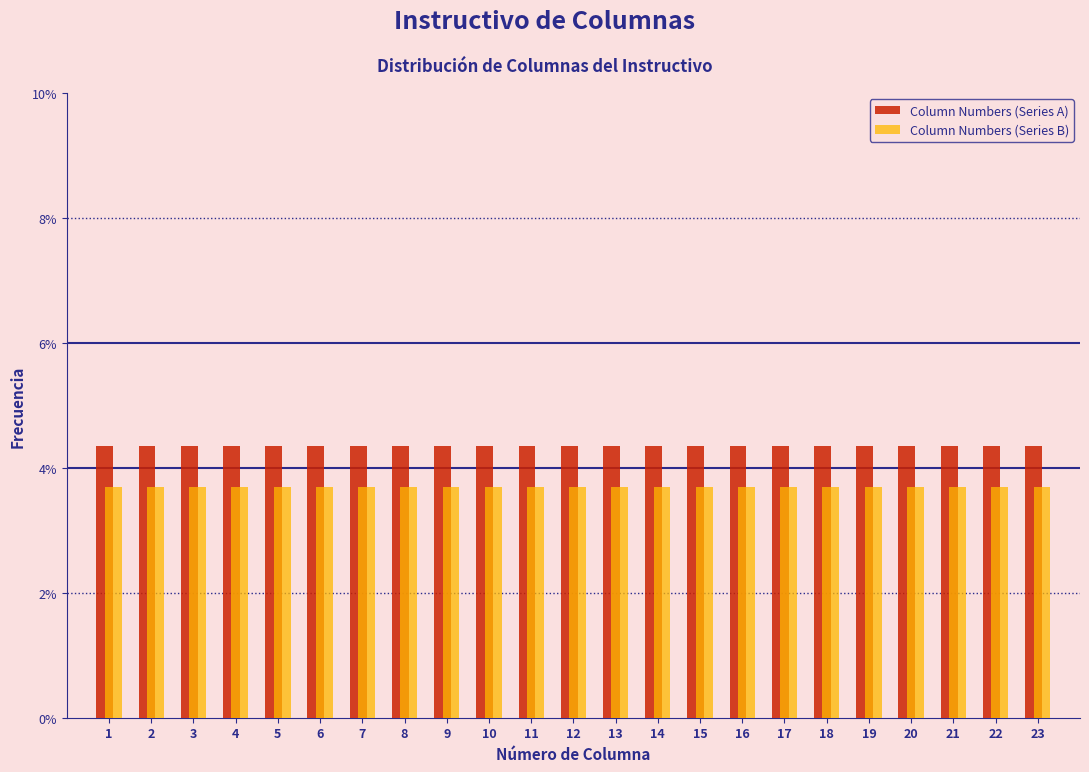

What is the lowest value of the Column Numbers (Series B) series?

3.7